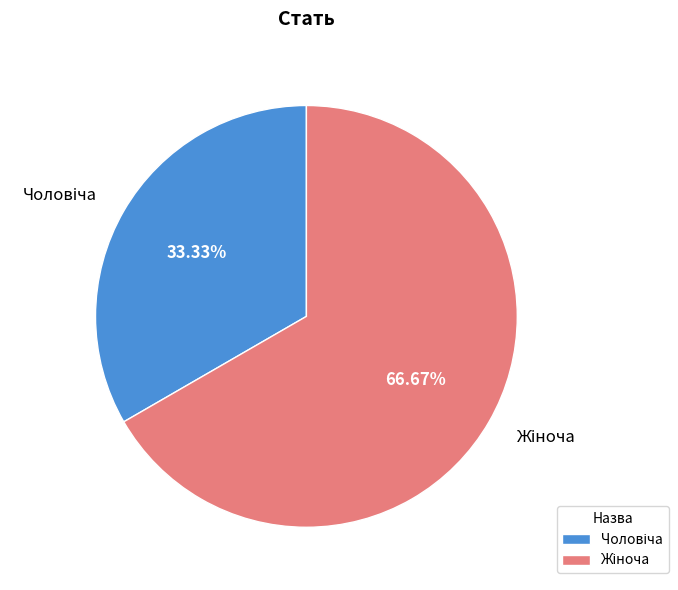

Is there a majority slice in this chart?

Yes